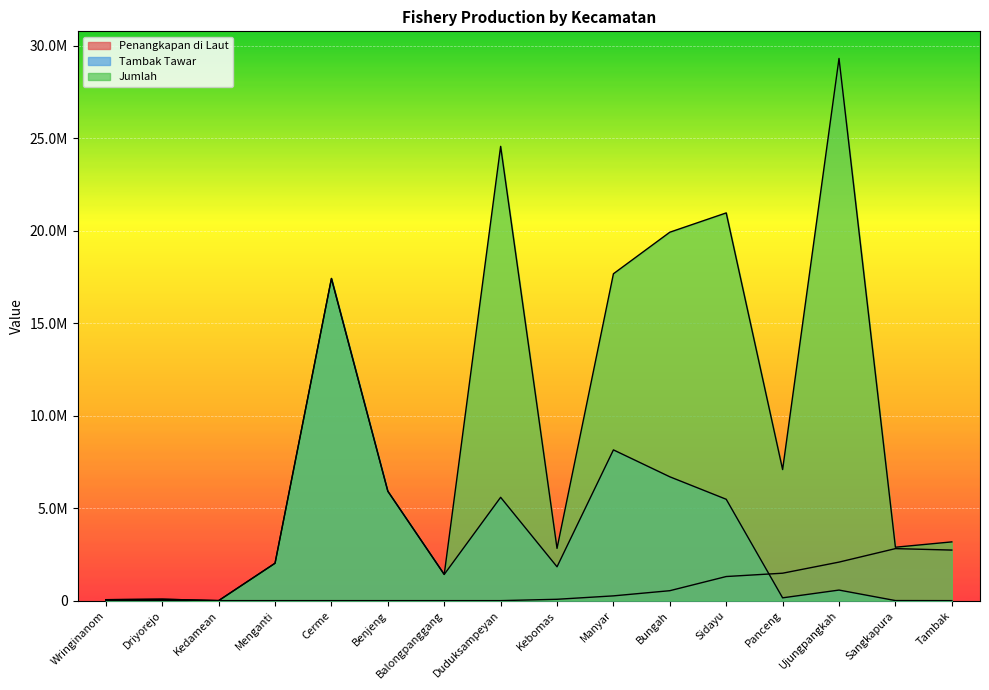

What is the label of the 12th point from the right?

Cerme